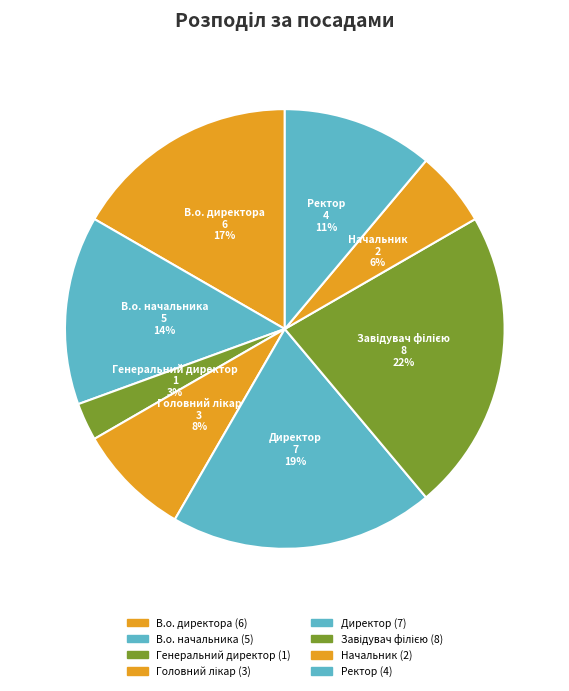

Combined, do Головний лікар and В.о. начальника account for over 50%?

No